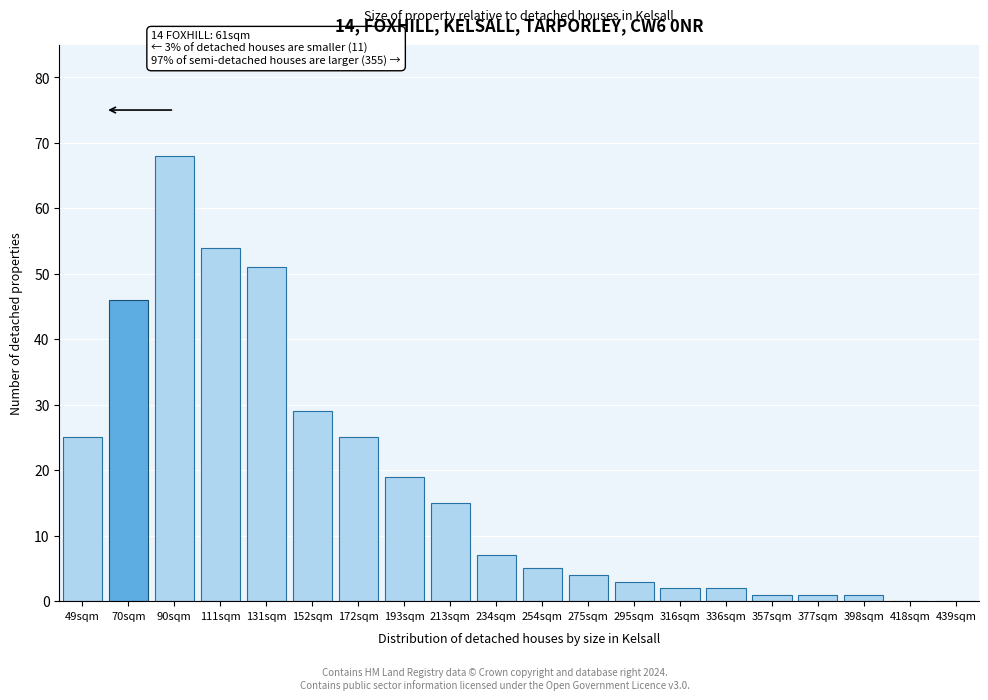

Reading right to left, what are all the values shown in this chart?

439sqm=0	418sqm=0	398sqm=1	377sqm=1	357sqm=1	336sqm=2	316sqm=2	295sqm=3	275sqm=4	254sqm=5	234sqm=7	213sqm=15	193sqm=19	172sqm=25	152sqm=29	131sqm=51	111sqm=54	90sqm=68	70sqm=46	49sqm=25